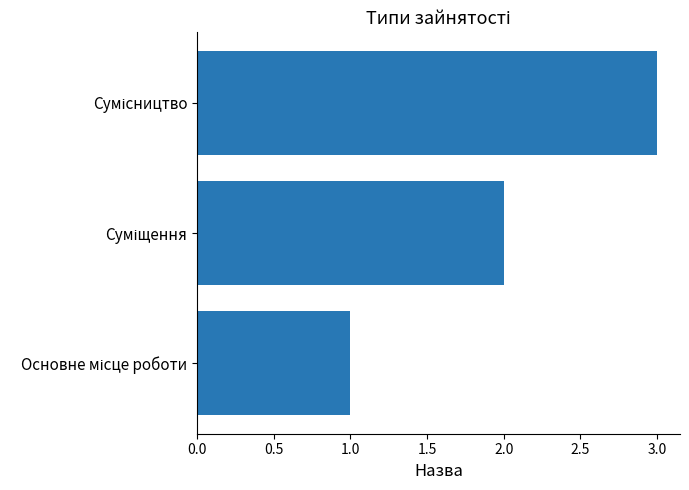

What is the sum of all values?

6